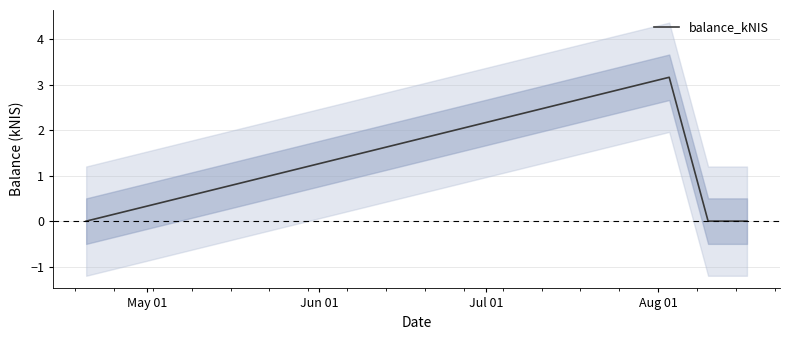

What is the maximum value shown in the chart?

3.2